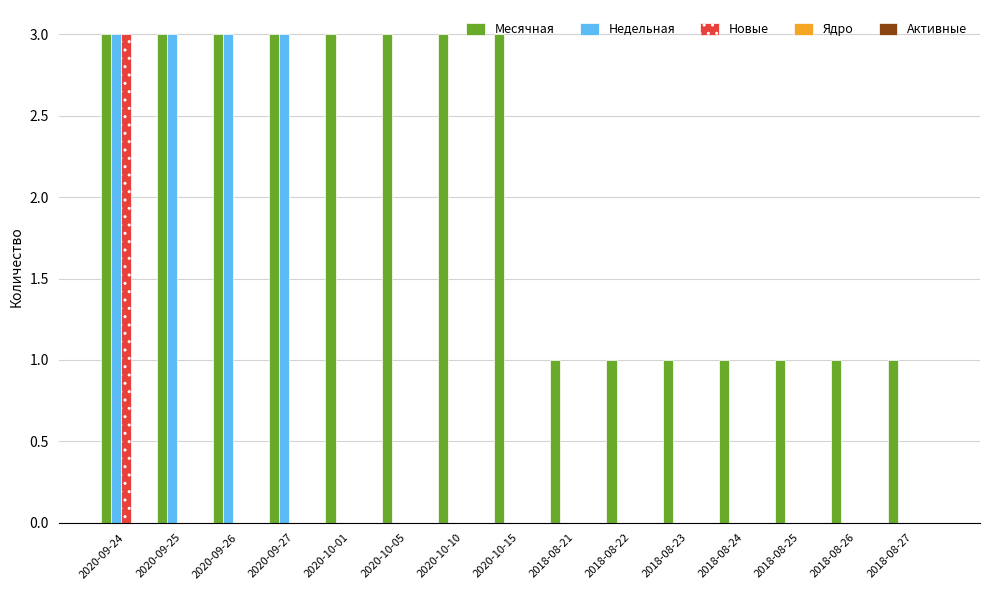

True or false: Новые has a value of 1 at 2018-08-25.

False